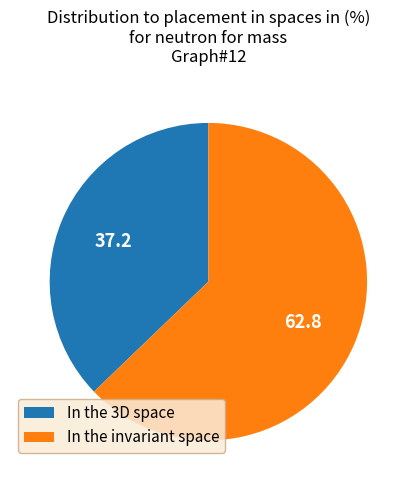

Combined, do In the invariant space and In the 3D space account for over 50%?

Yes